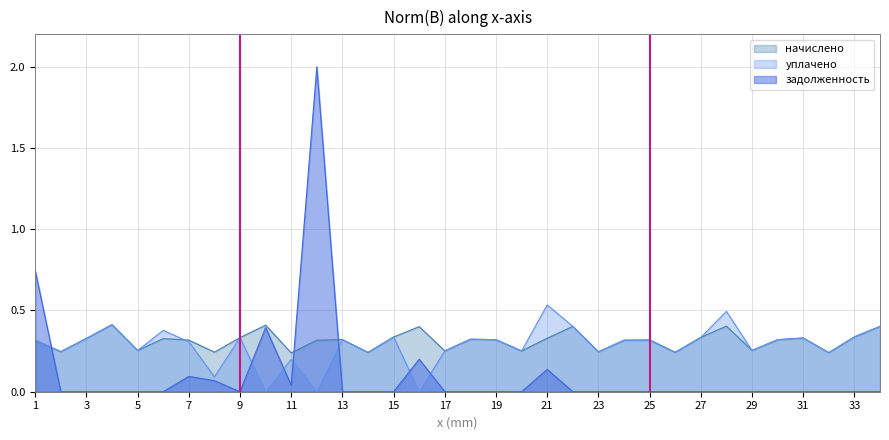

How many intersections are there between уплачено and начислено?

1